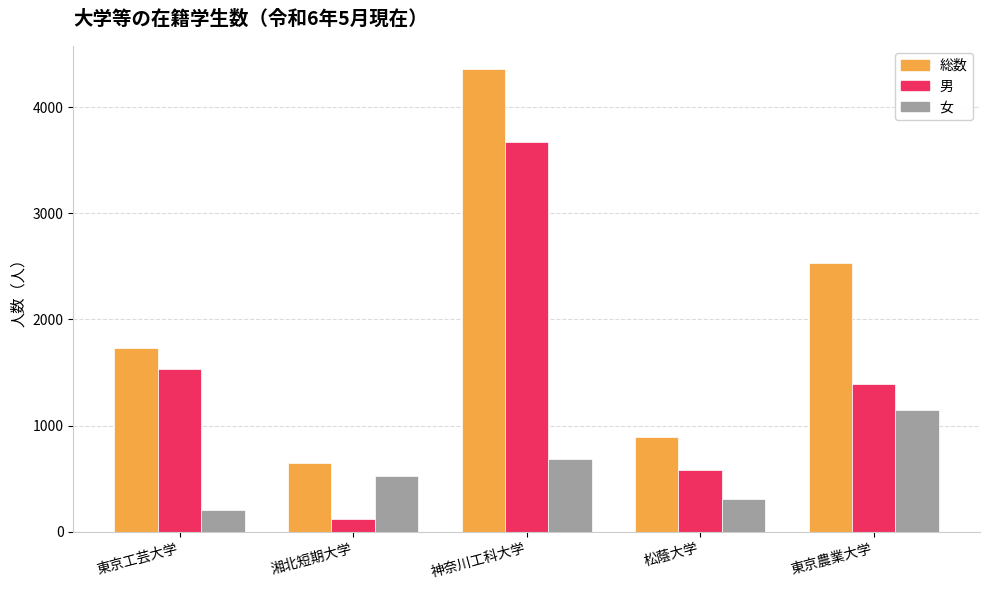

What is the difference between the maximum and minimum values in the 女 series?

945